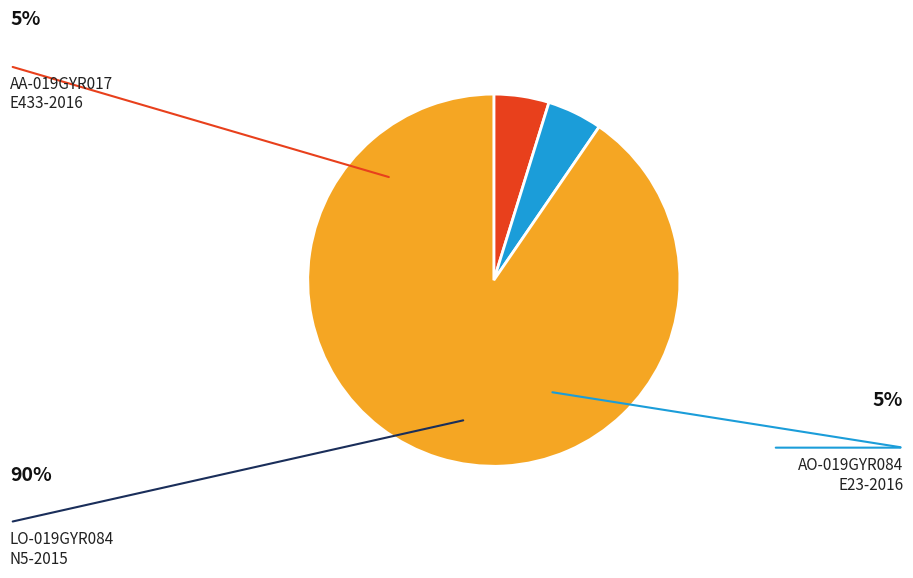

Is there any slice that represents more than half of the pie?

Yes